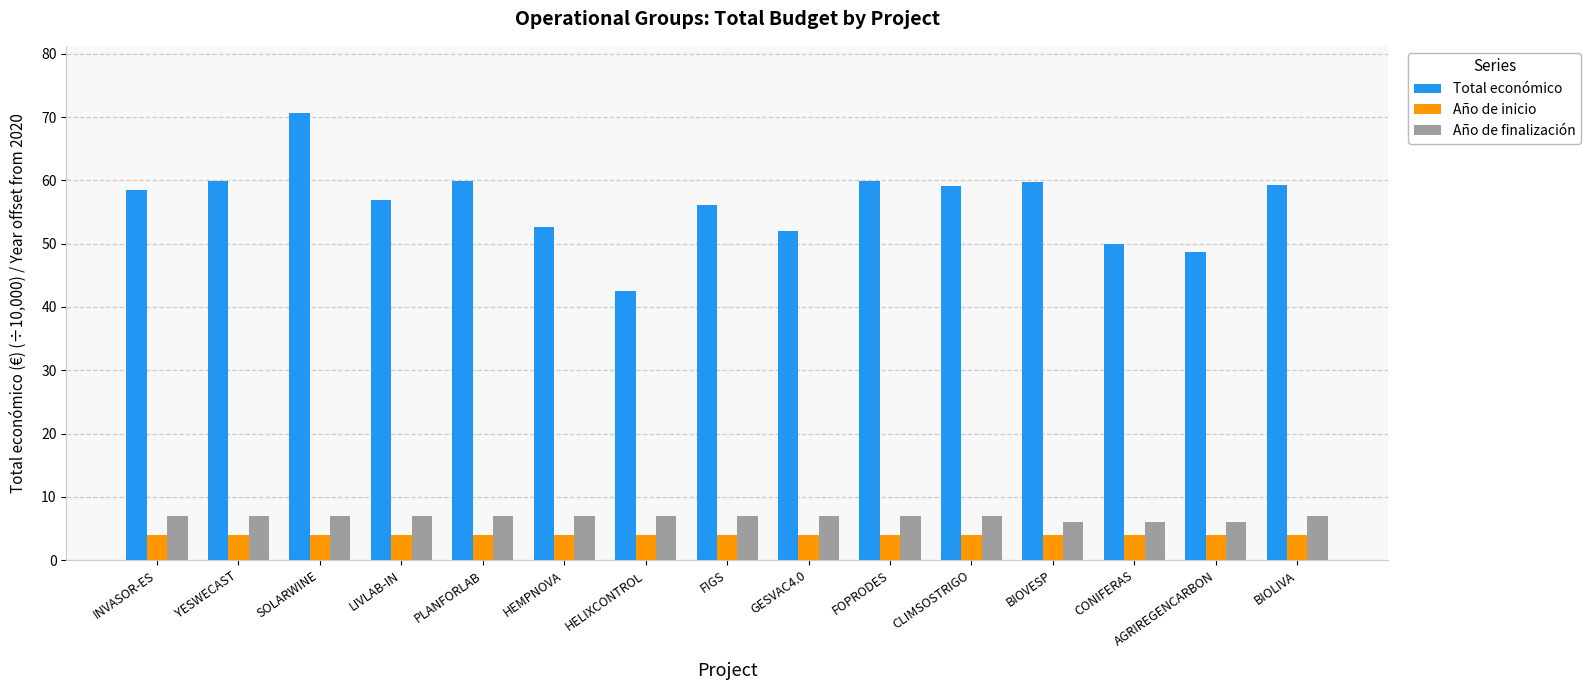

True or false: Año de inicio has a value of 4.0 at INVASOR-ES.

True